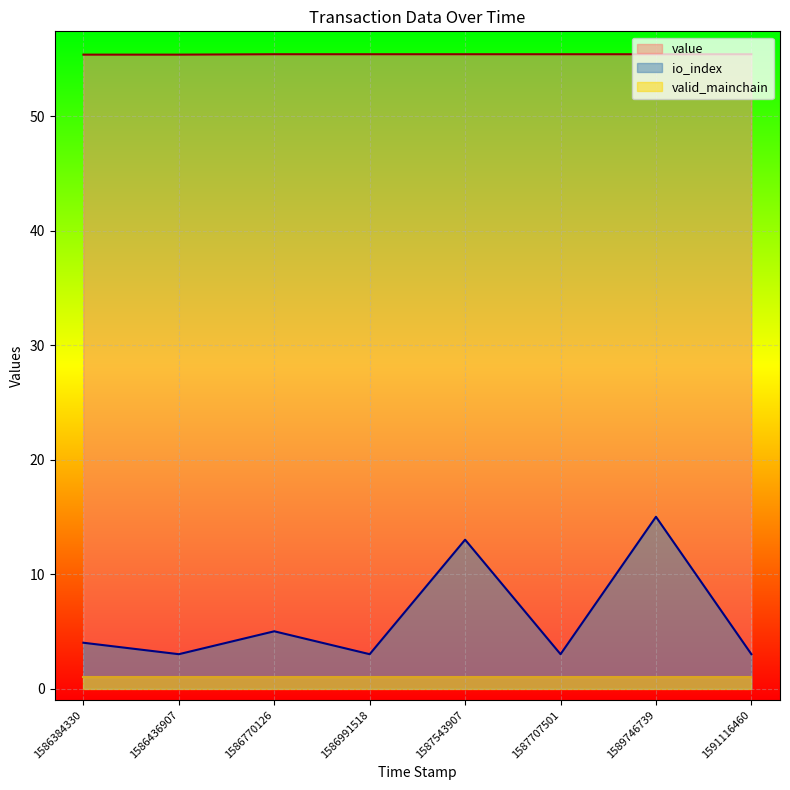

True or false: io_index and value intersect in this chart.

False